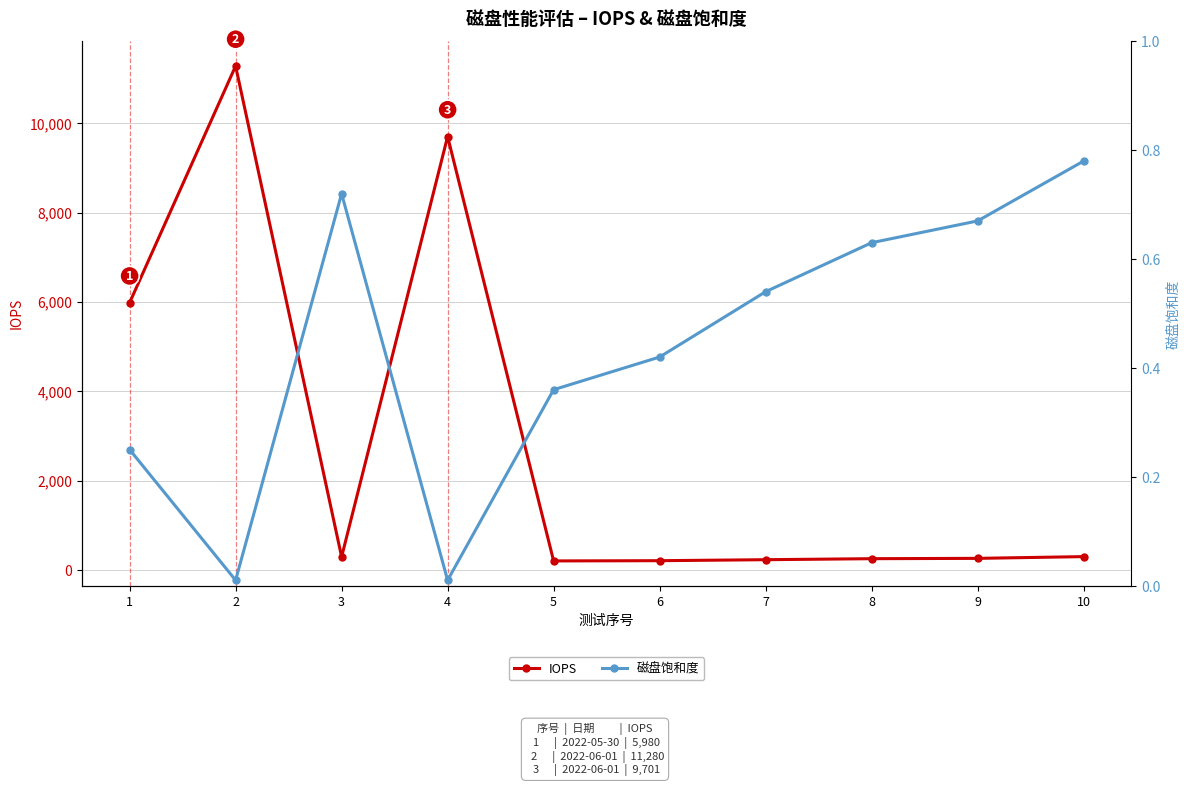

What is the value of the IOPS point at the 5th from the left?

199.5